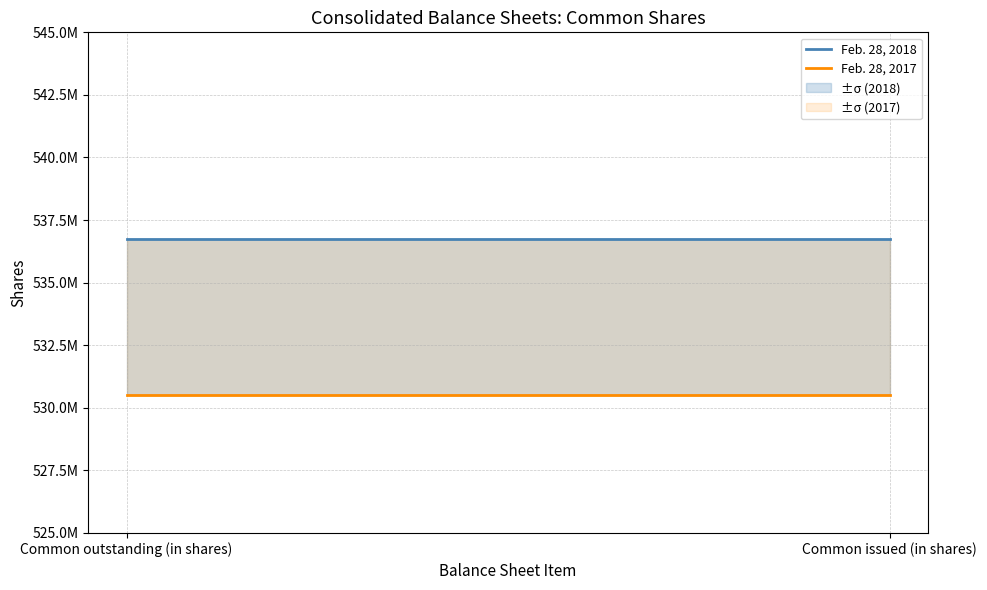

Reading left to right, list all the values displayed in this chart.

Feb. 28, 2018: Common outstanding (in shares)=536733733	Common issued (in shares)=536733733
Feb. 28, 2017: Common outstanding (in shares)=530497193	Common issued (in shares)=530497193